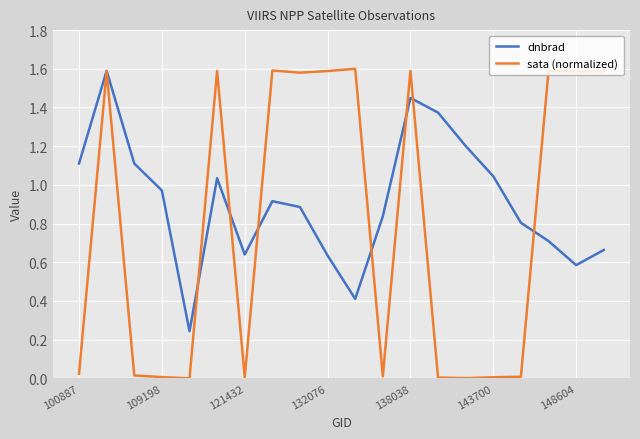

Which series has the largest range (max minus min)?

sata (normalized)